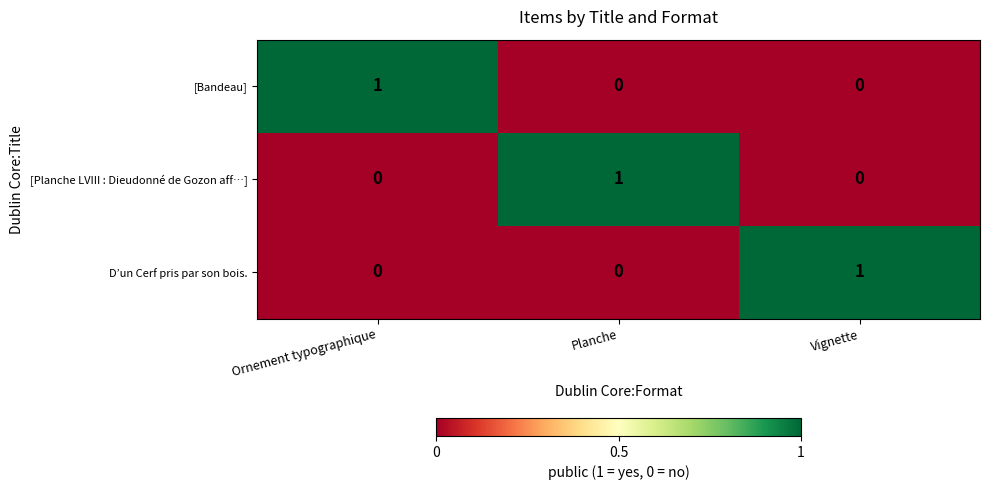

What is the maximum value shown in the chart?

1